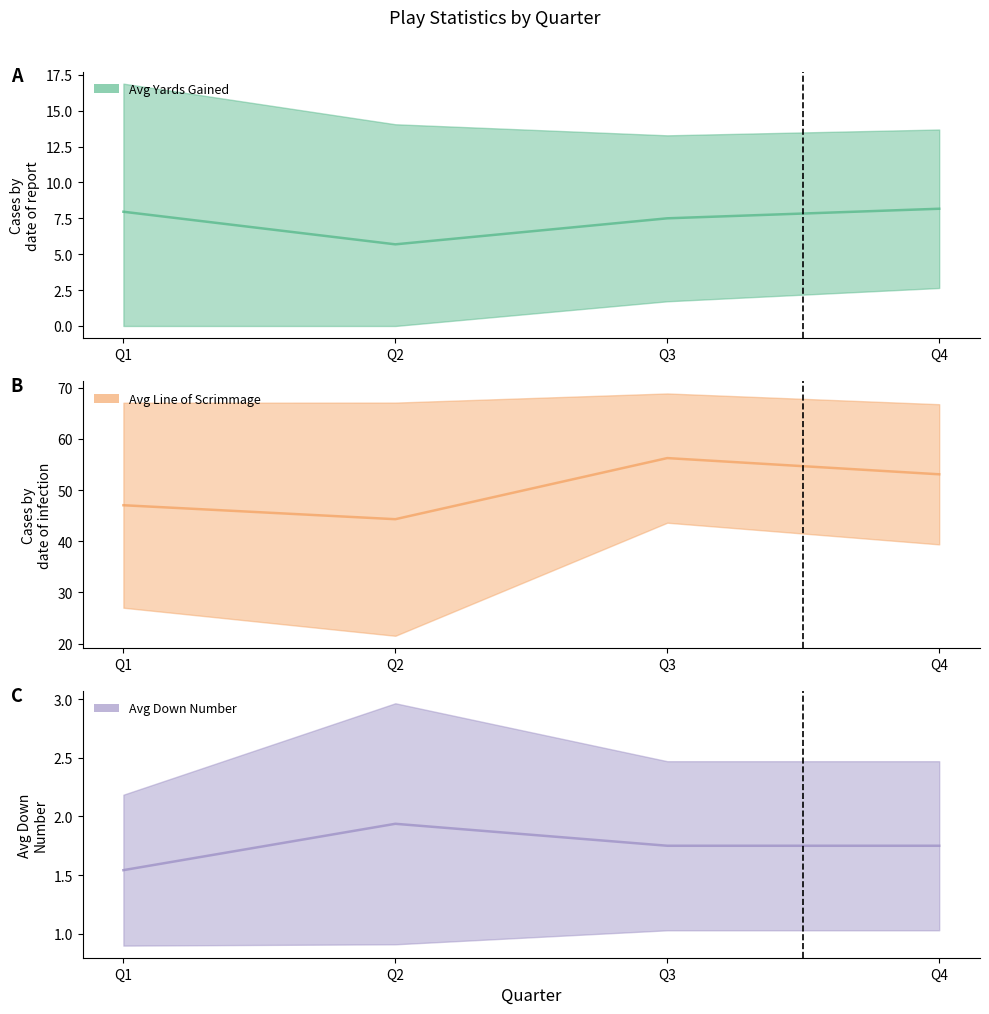

True or false: Avg Line of Scrimmage (mean) and Avg Yards Gained (mean) cross at least once.

False